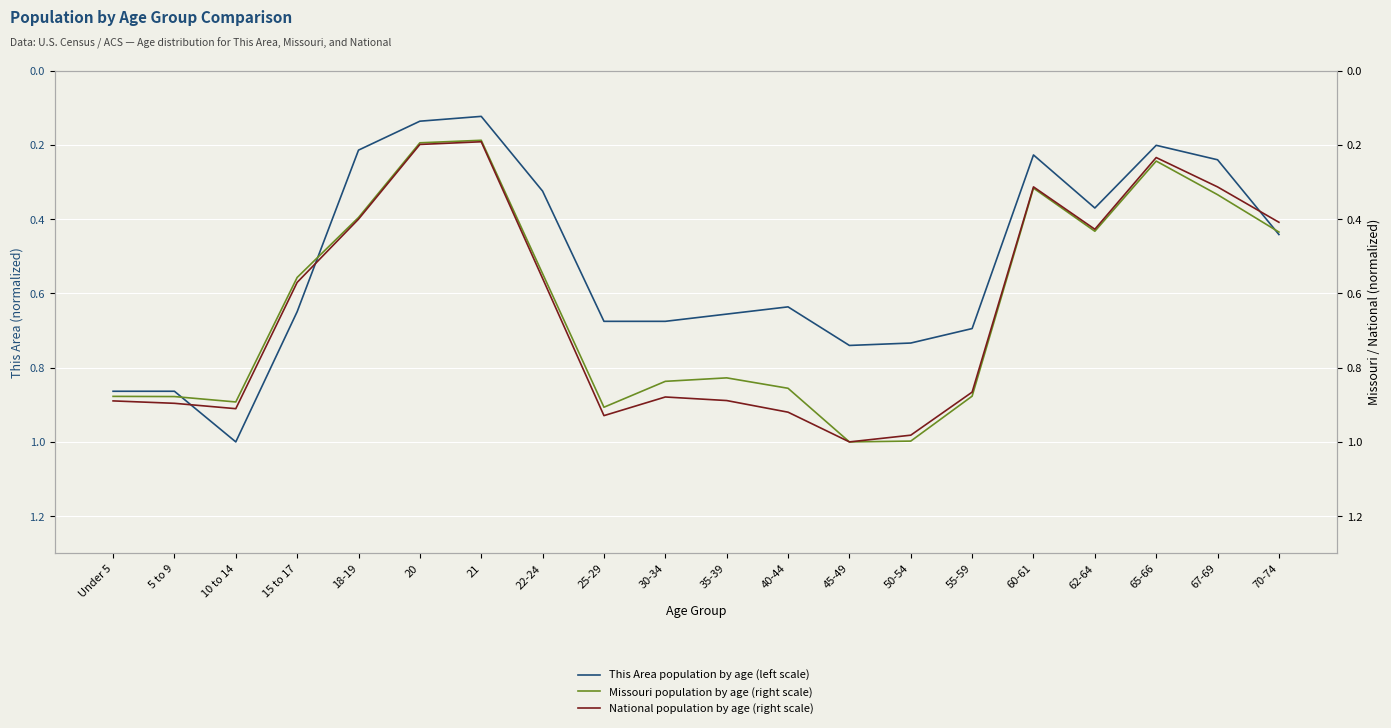

What is the value of the National population by age (right scale) point at the 9th from the left?

0.9